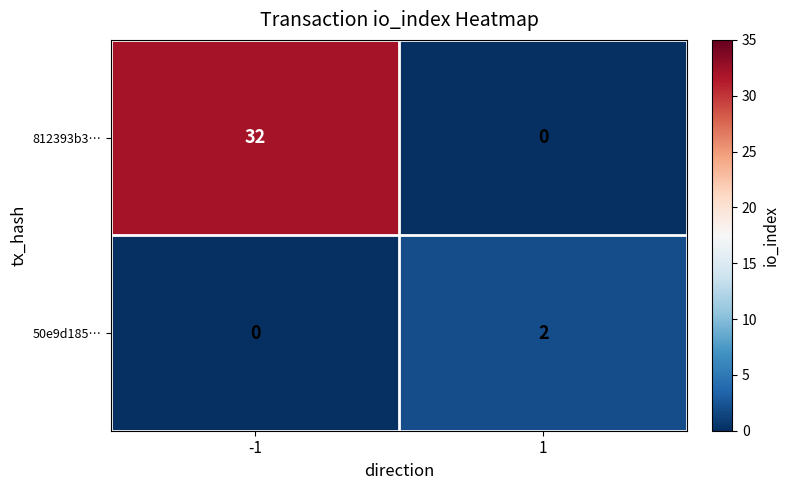

Which series has the widest spread of values?

812393b3…